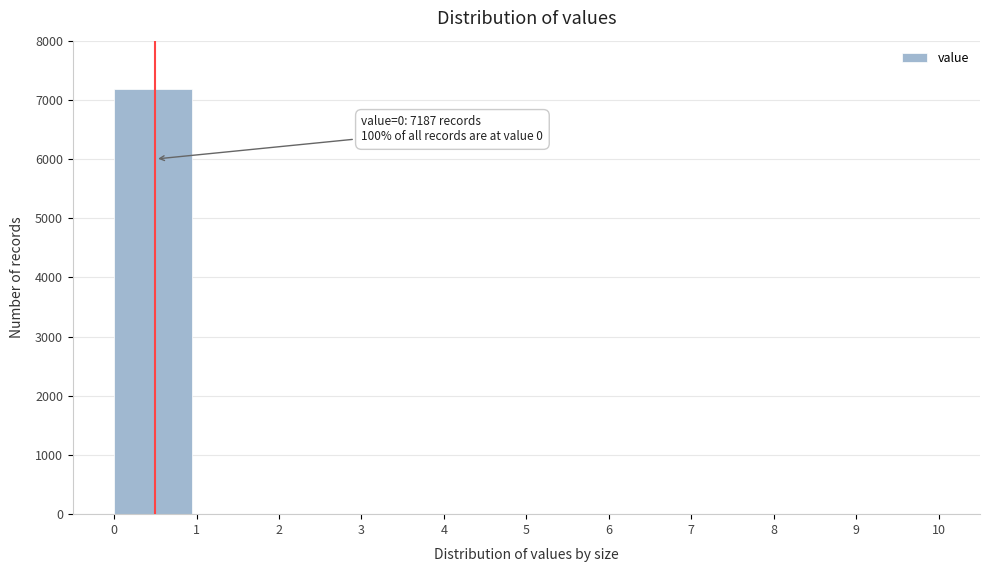

Reading left to right, list all the values displayed in this chart.

0=7187	1=0	2=0	3=0	4=0	5=0	6=0	7=0	8=0	9=0